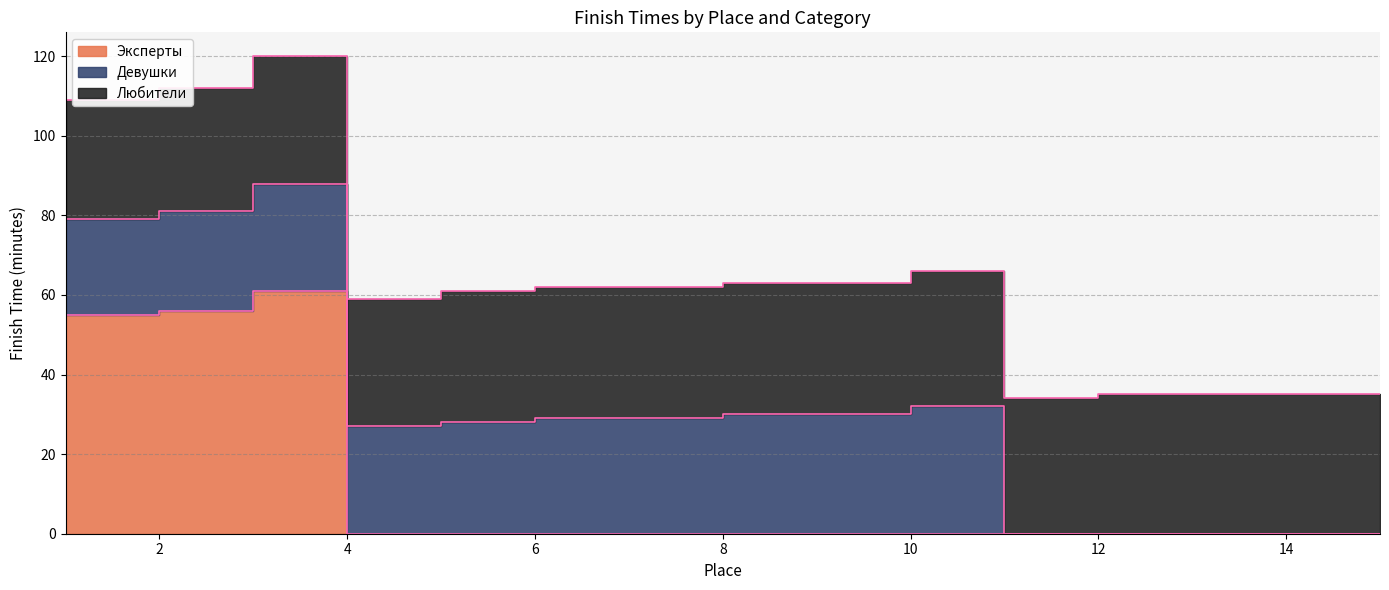

What is the difference between the maximum and minimum values in the Эксперты series?

61